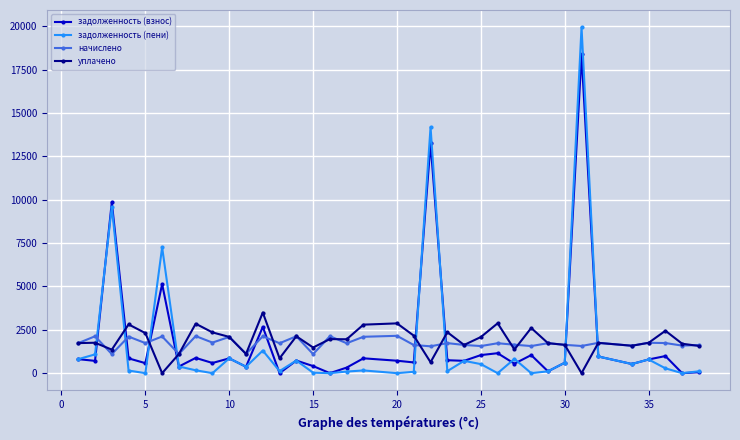

At how many categories does at least one series exceed 5838?

4